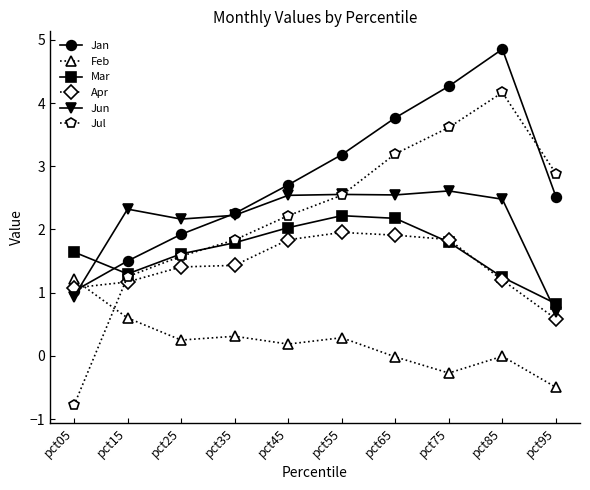

How many categories are shown in the chart?

10